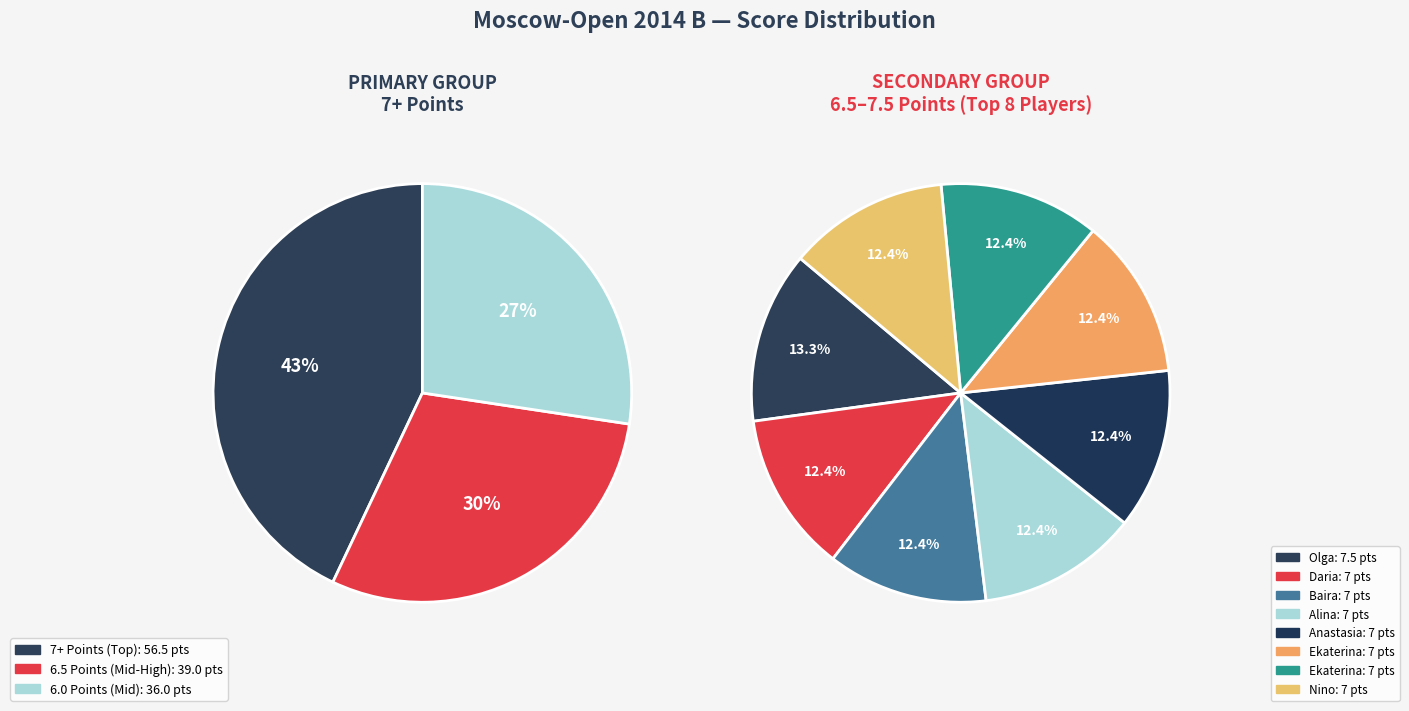

To the nearest percent, what is the difference between the largest and smallest slice percentages?

1%